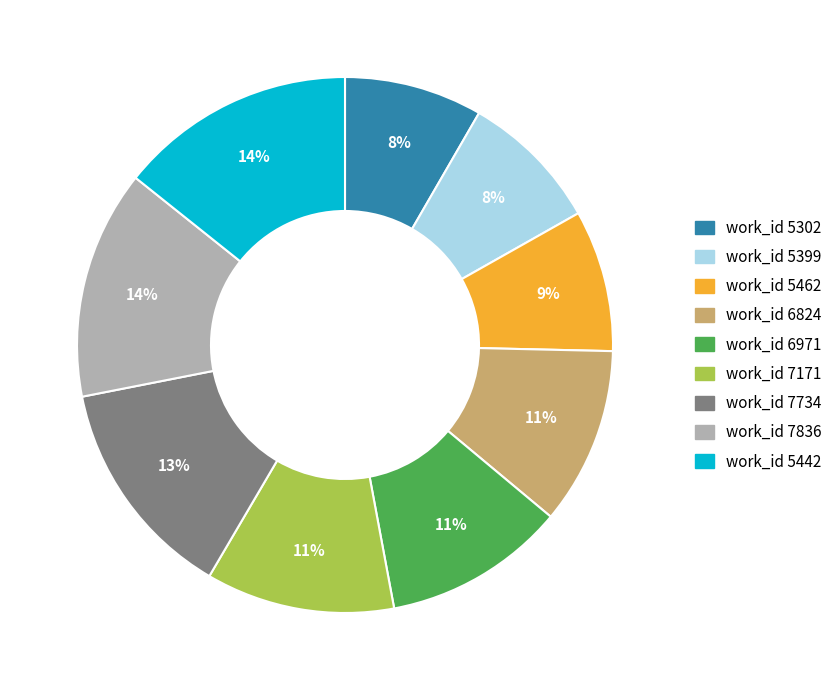

How many segments does this pie chart have?

9